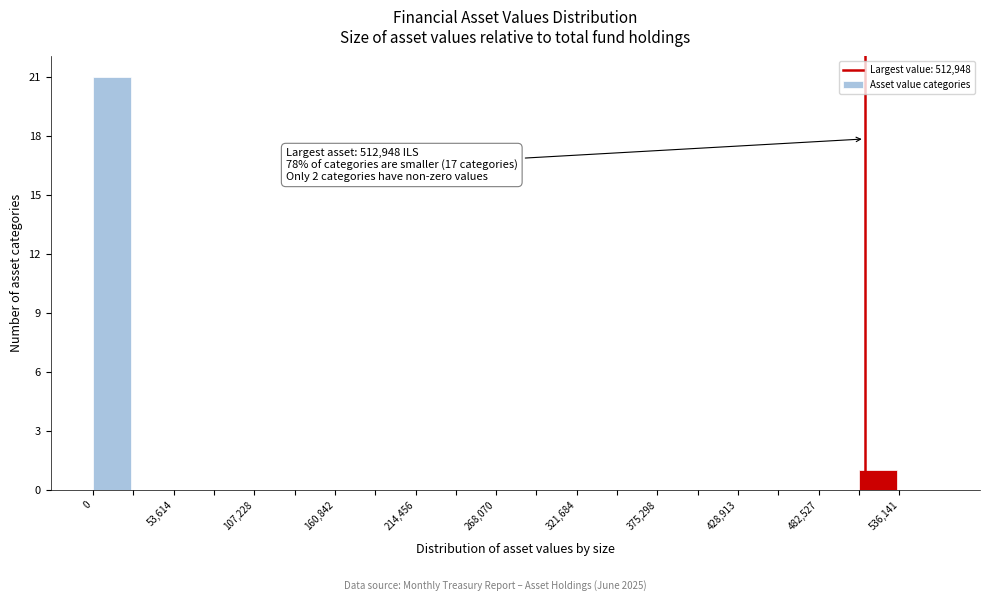

Read against the x-axis, roughly where is the centre of the tallest bar?

10000